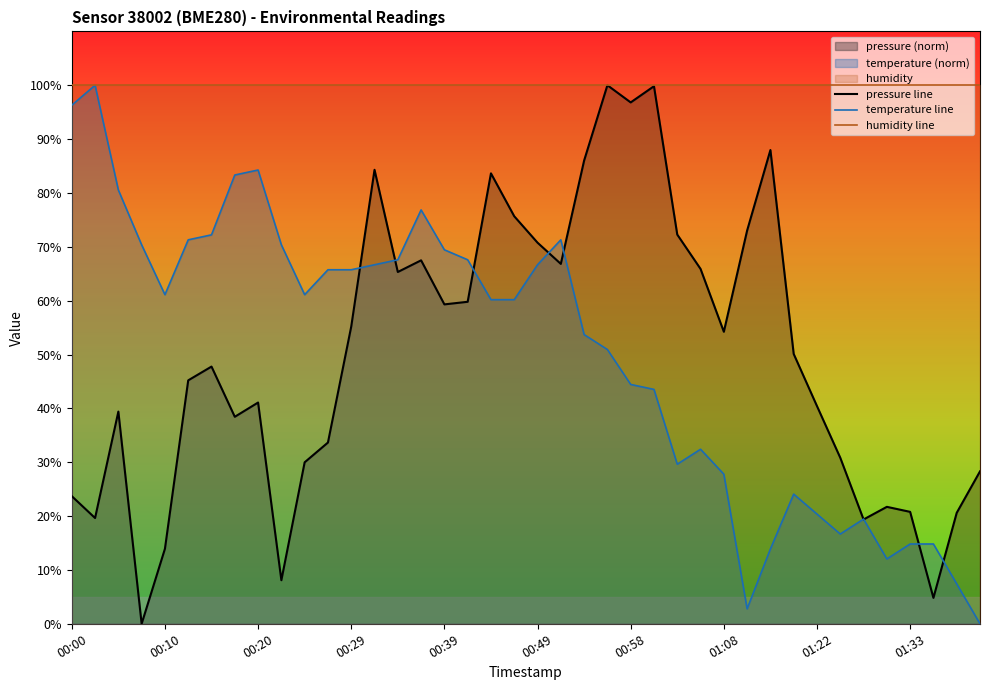

At 01:22, list the series in order from smallest to largest.

temperature line, pressure line, humidity line